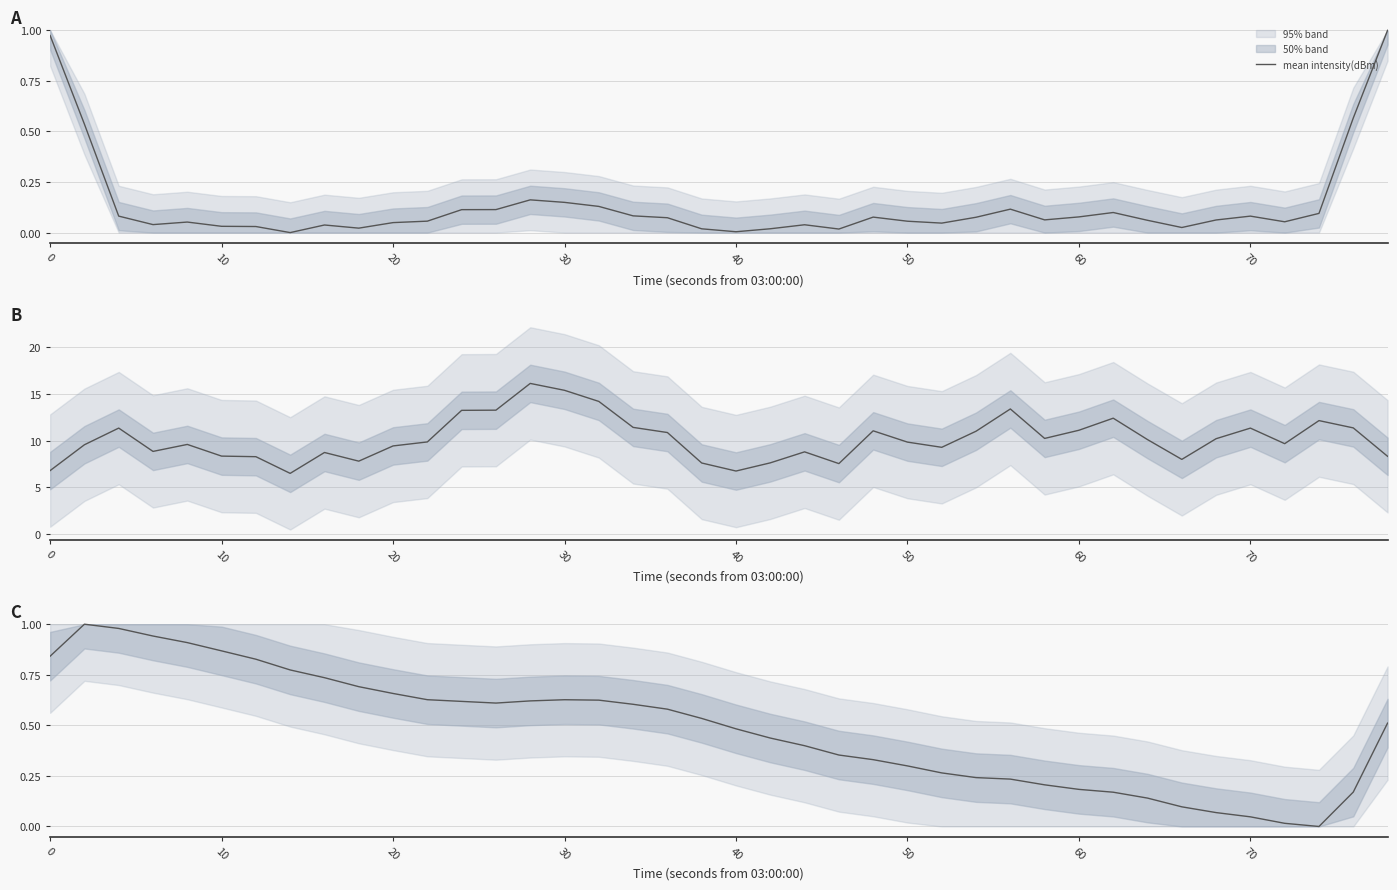

How many data points are above 0?

39